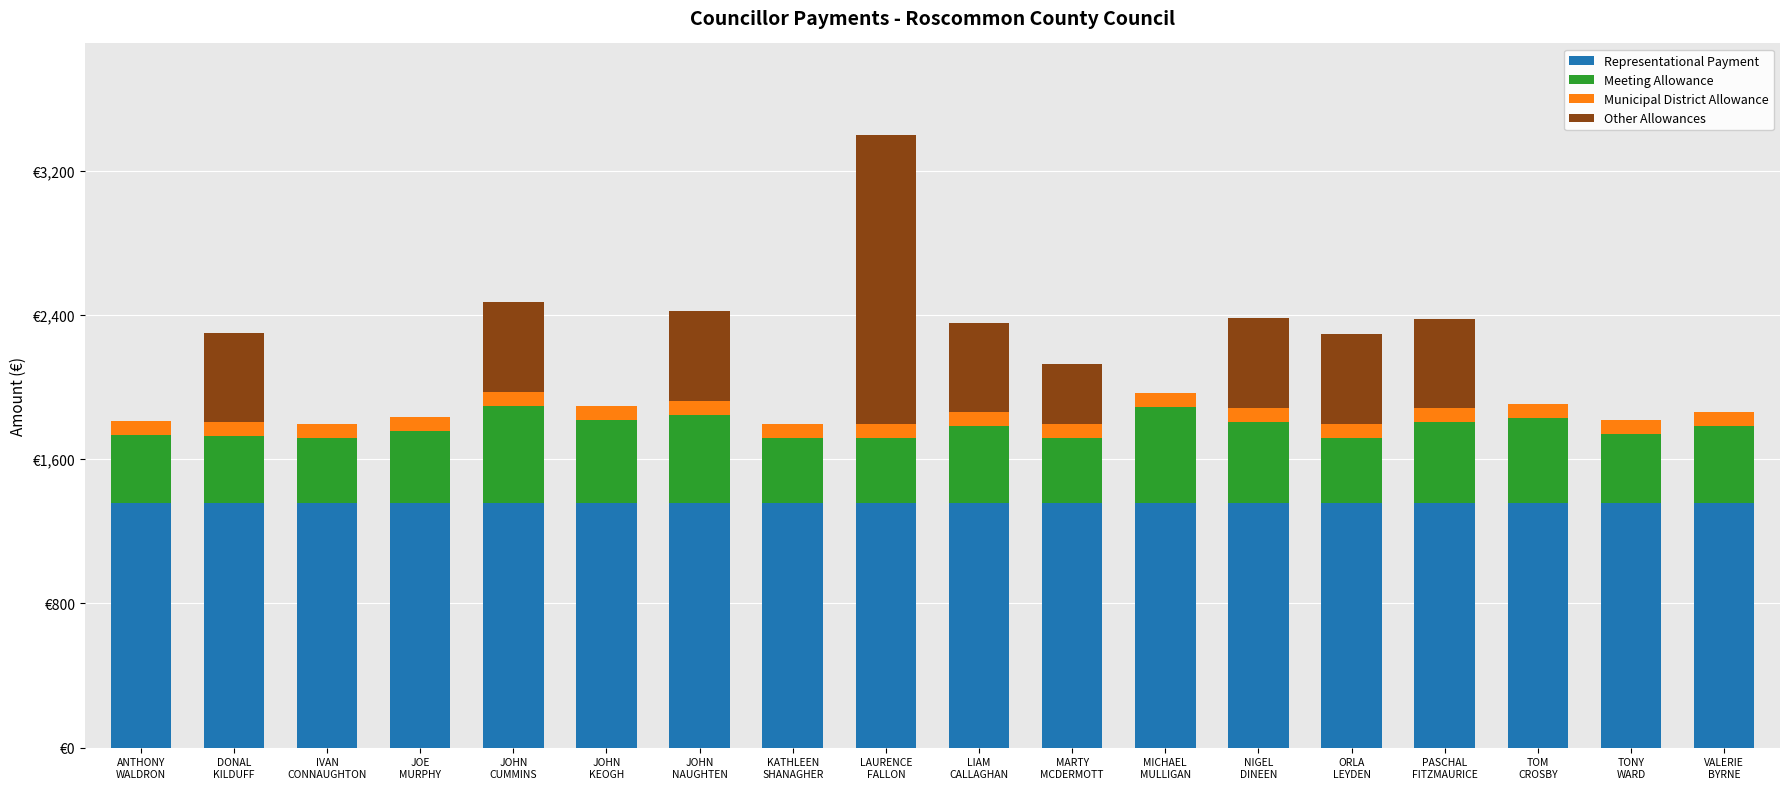

What are all the series names shown in the legend?

Representational Payment, Meeting Allowance, Municipal District Allowance, Other Allowances